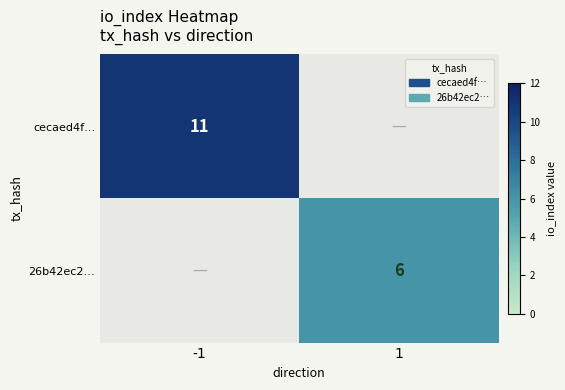

Count the number of data series in this chart.

2